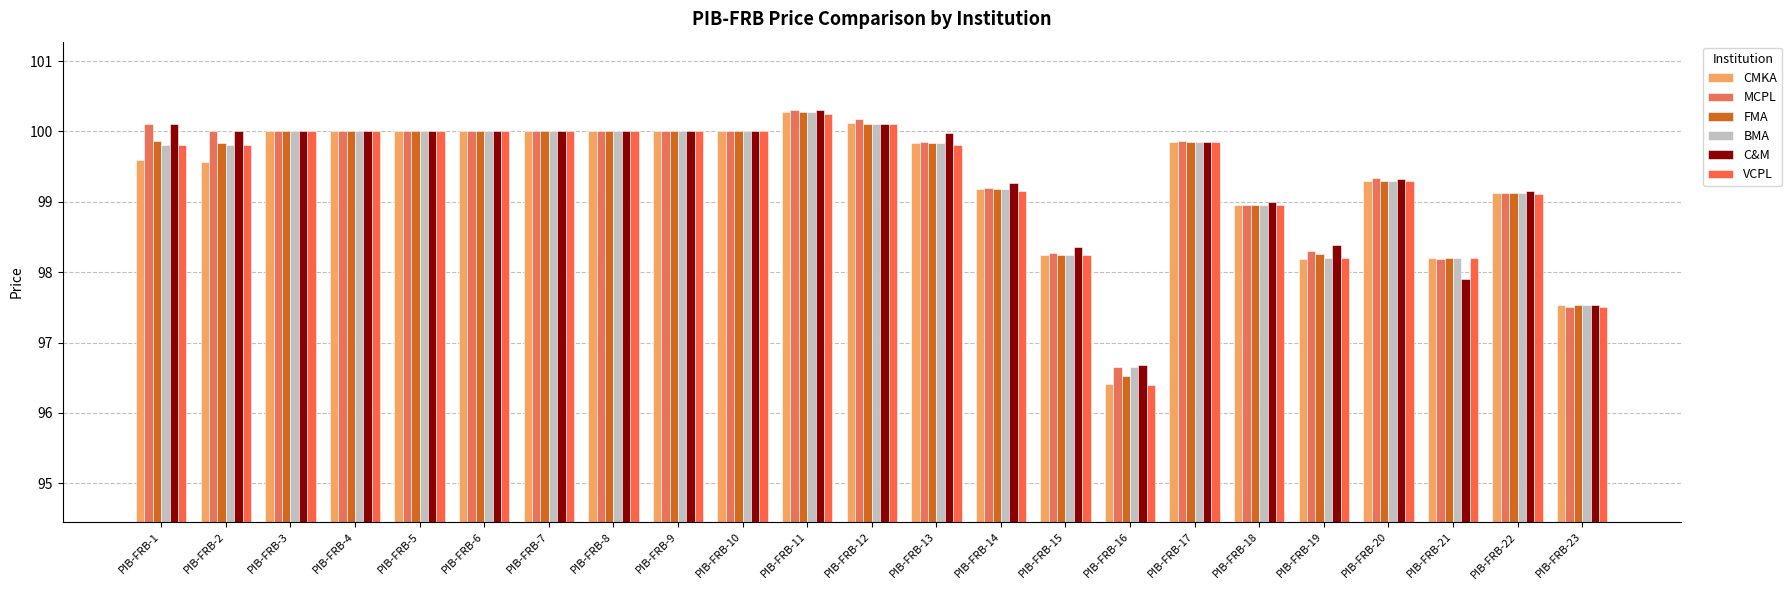

Which label corresponds to the smallest value in the chart?

PIB-FRB-16